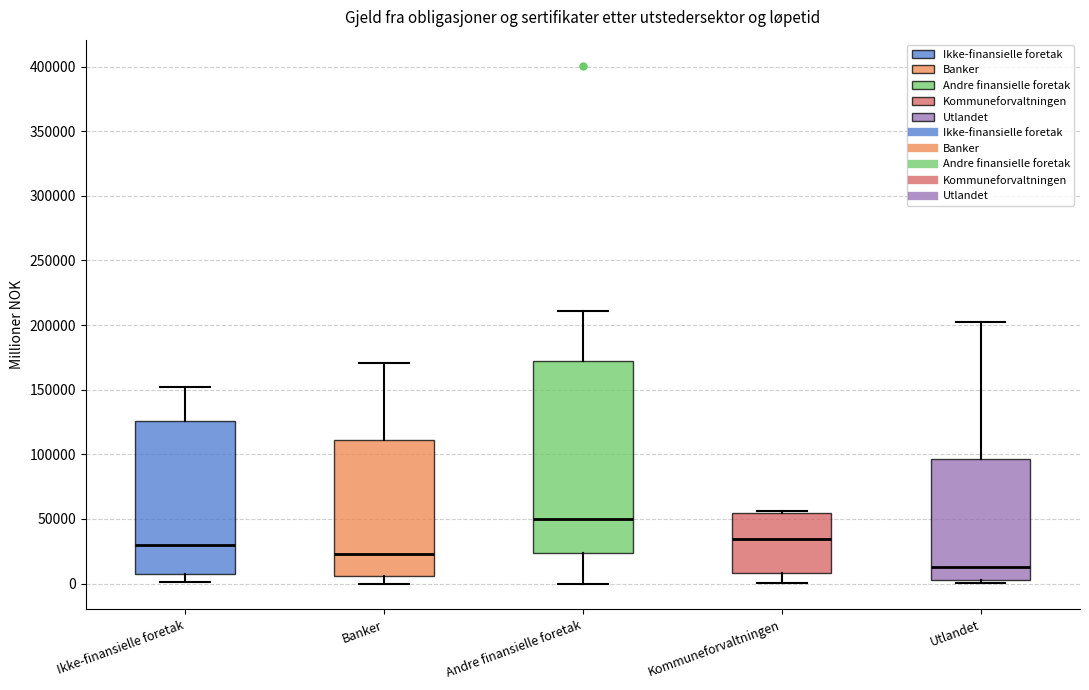

Where does the lower whisker of the box for Kommuneforvaltningen end on the y-axis? The values are not printed on the chart, so give them approximately, as read against the axis.

0